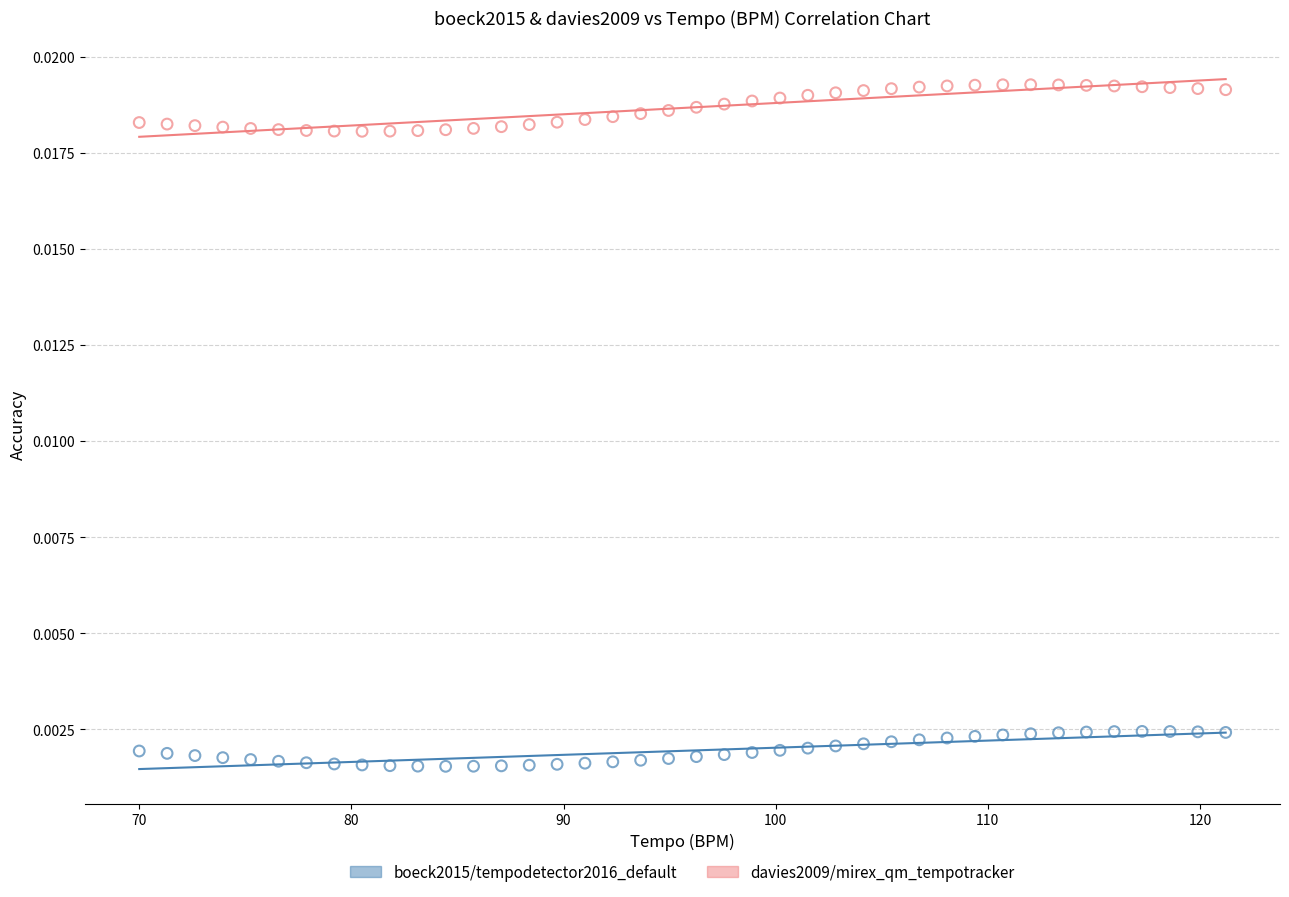

Which series has the widest spread of Y values?

davies2009/mirex_qm_tempotracker